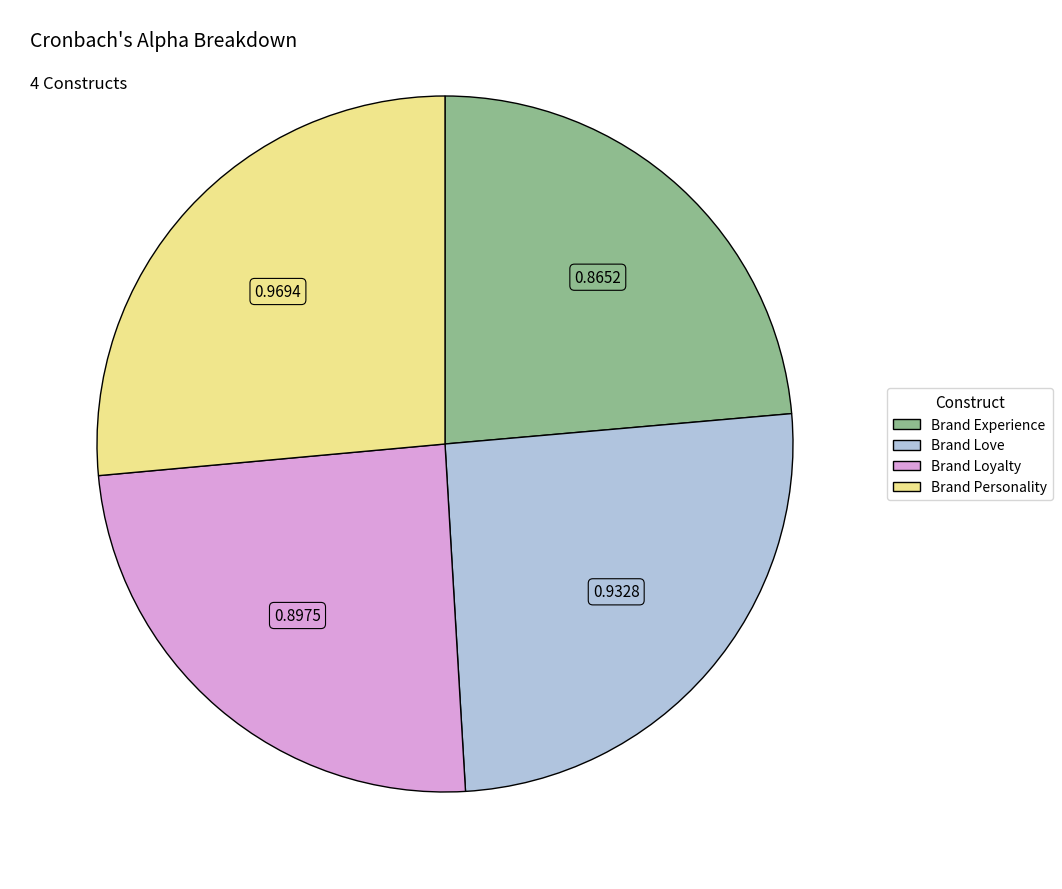

True or false: Brand Personality accounts for 12% of the total.

False